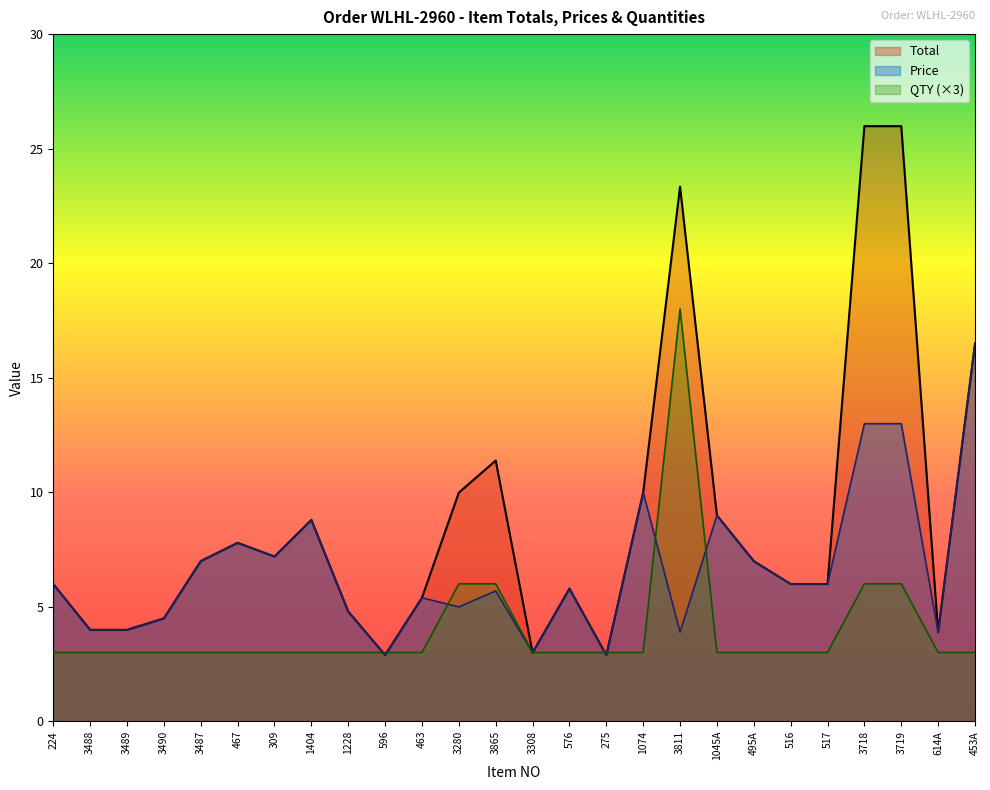

Which has a higher value, 309 or 3865?

3865